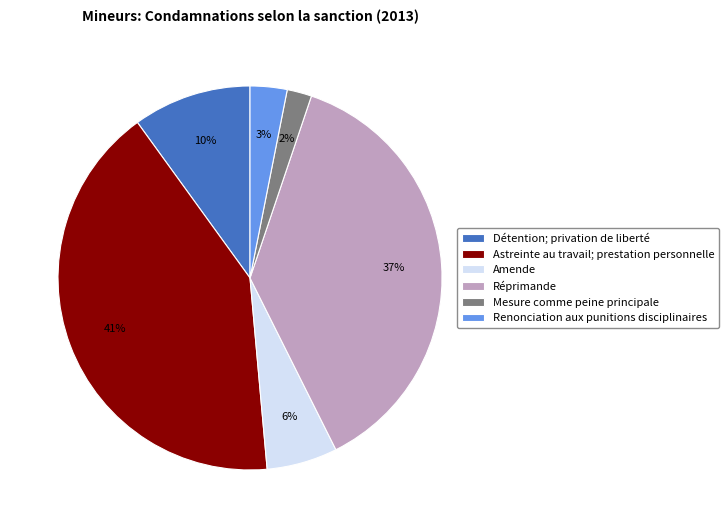

True or false: Réprimande accounts for 49% of the total.

False